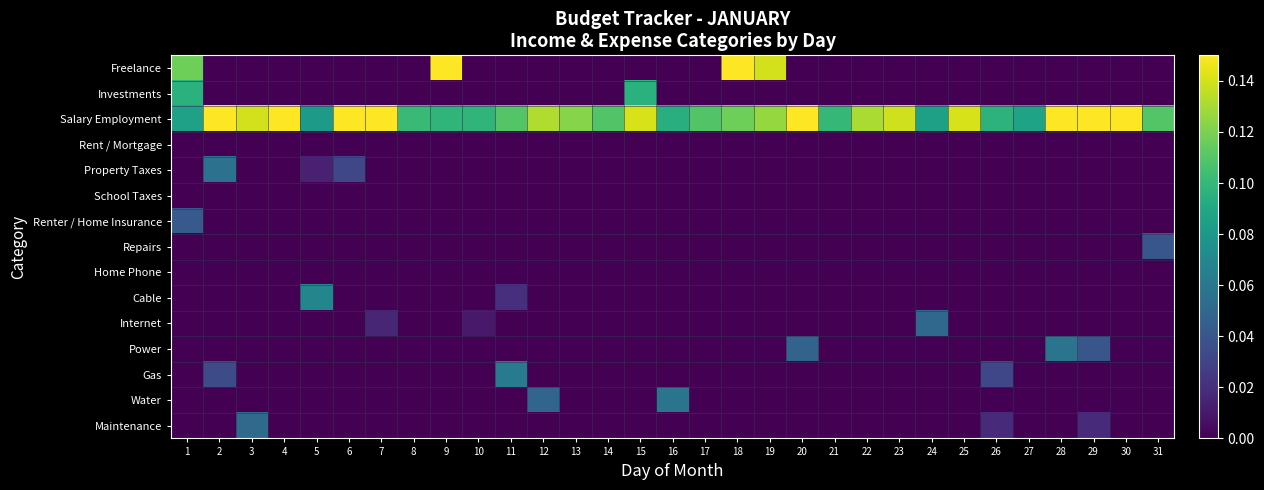

Rank the series at 28 from lowest to highest value.

Freelance, Investments, Rent / Mortgage, Property Taxes, School Taxes, Renter / Home Insurance, Repairs, Home Phone, Cable, Internet, Gas, Water, Maintenance, Power, Salary Employment